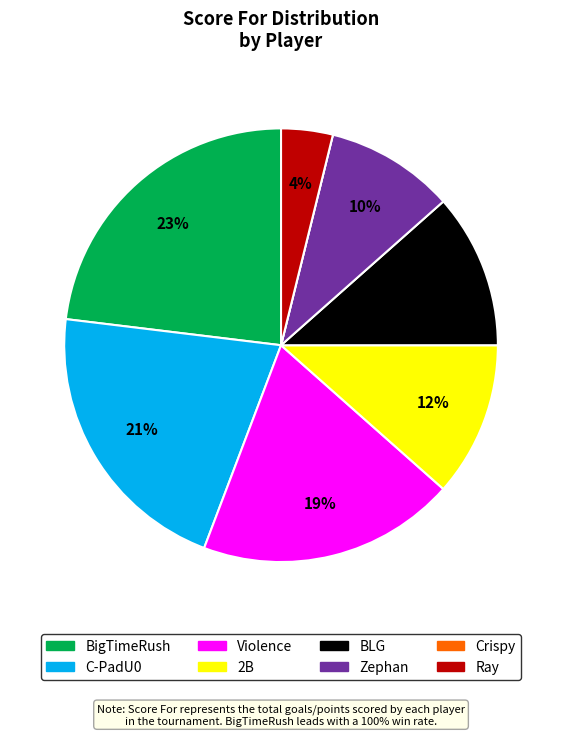

The 2B slice represents 12% of the pie. True or false?

True